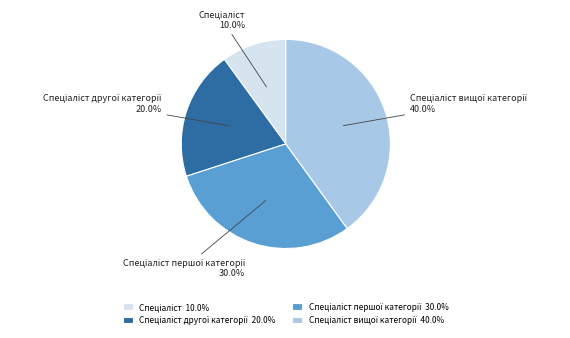

Is there any slice that represents more than half of the pie?

No